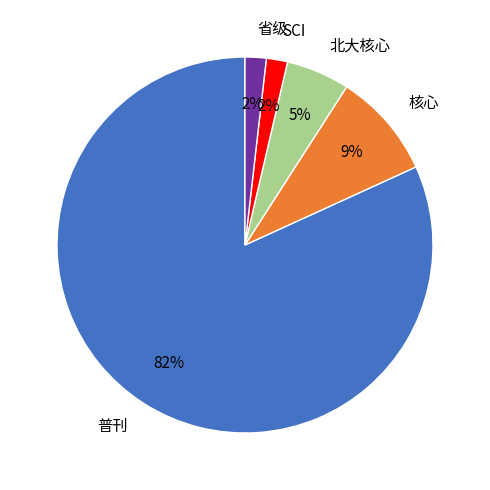

Which has a higher value, 省级 or 核心?

核心